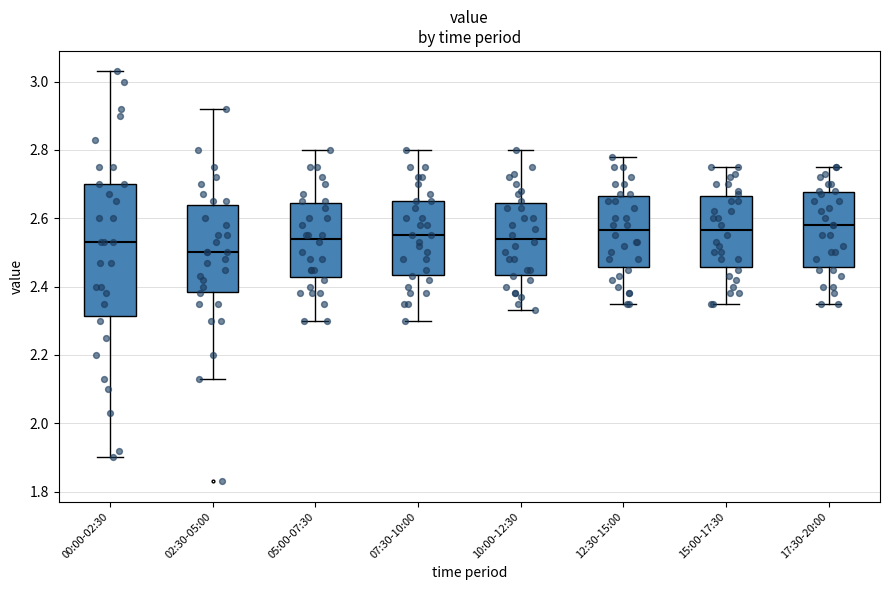

Reading left to right, transcribe this box plot: for each box, give where its median line is, the range the box spans, and where its two whiskers end, as read against the y-axis. The values are not printed on the chart, so give them approximately, as read against the axis.

00:00-02:30: median 2.54, box 2.32 to 2.70, whiskers 1.90 to 3.04
02:30-05:00: median 2.50, box 2.38 to 2.64, whiskers 2.14 to 2.92
05:00-07:30: median 2.54, box 2.42 to 2.64, whiskers 2.30 to 2.80
07:30-10:00: median 2.56, box 2.44 to 2.66, whiskers 2.30 to 2.80
10:00-12:30: median 2.54, box 2.44 to 2.64, whiskers 2.34 to 2.80
12:30-15:00: median 2.56, box 2.46 to 2.66, whiskers 2.36 to 2.78
15:00-17:30: median 2.56, box 2.46 to 2.66, whiskers 2.36 to 2.76
17:30-20:00: median 2.58, box 2.46 to 2.68, whiskers 2.36 to 2.76